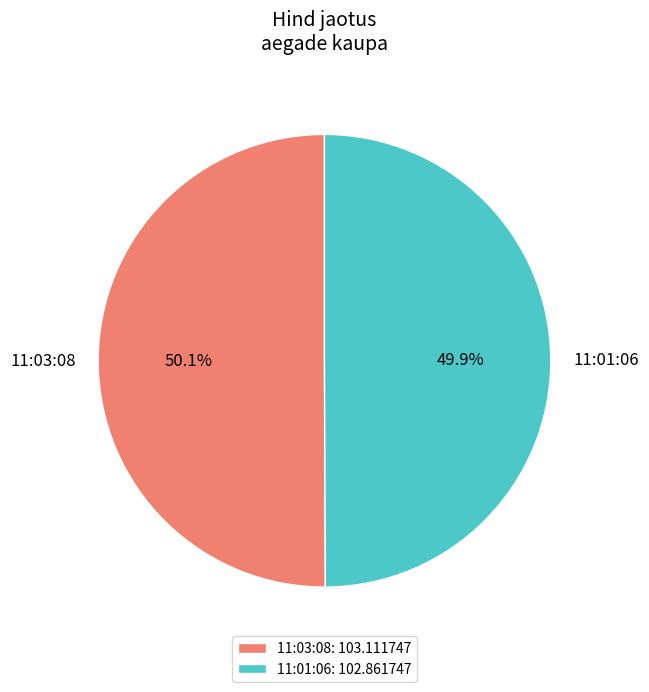

Approximately how many times larger is the value at 11:01:06 compared to 11:03:08?

1.0